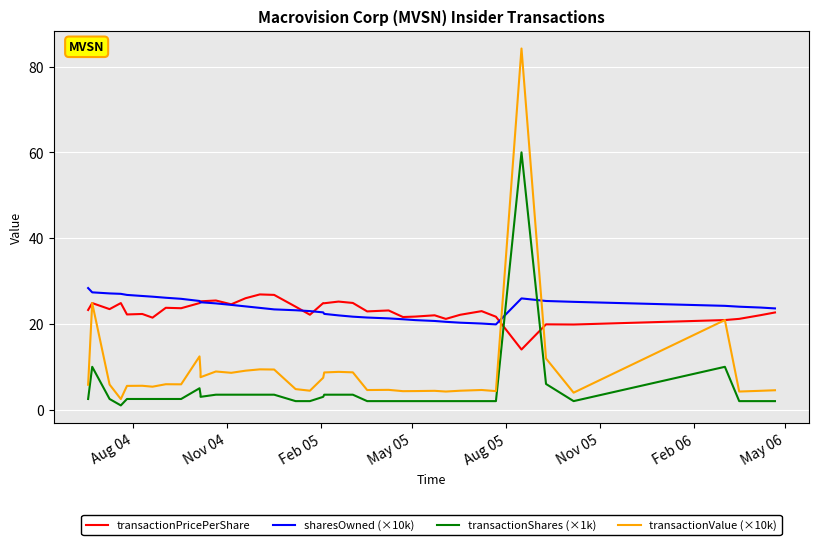

Which series has the largest total across all categories?

sharesOwned (×10k)